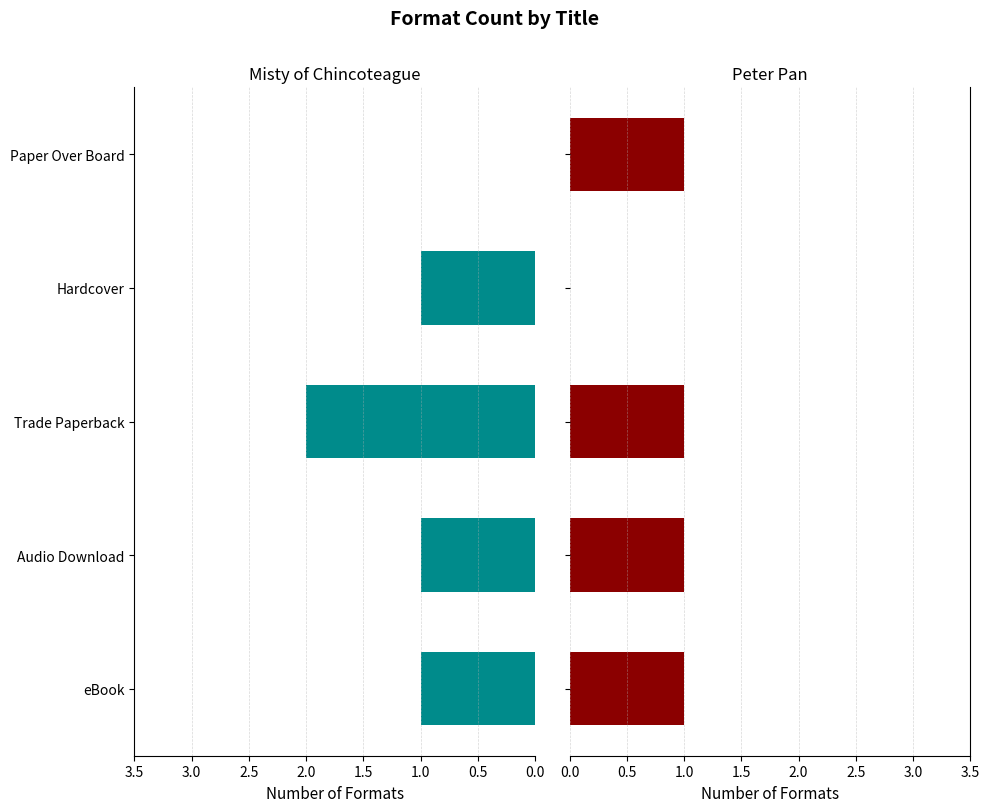

Rank the series by their average value, from highest to lowest.

Misty of Chincoteague, Peter Pan